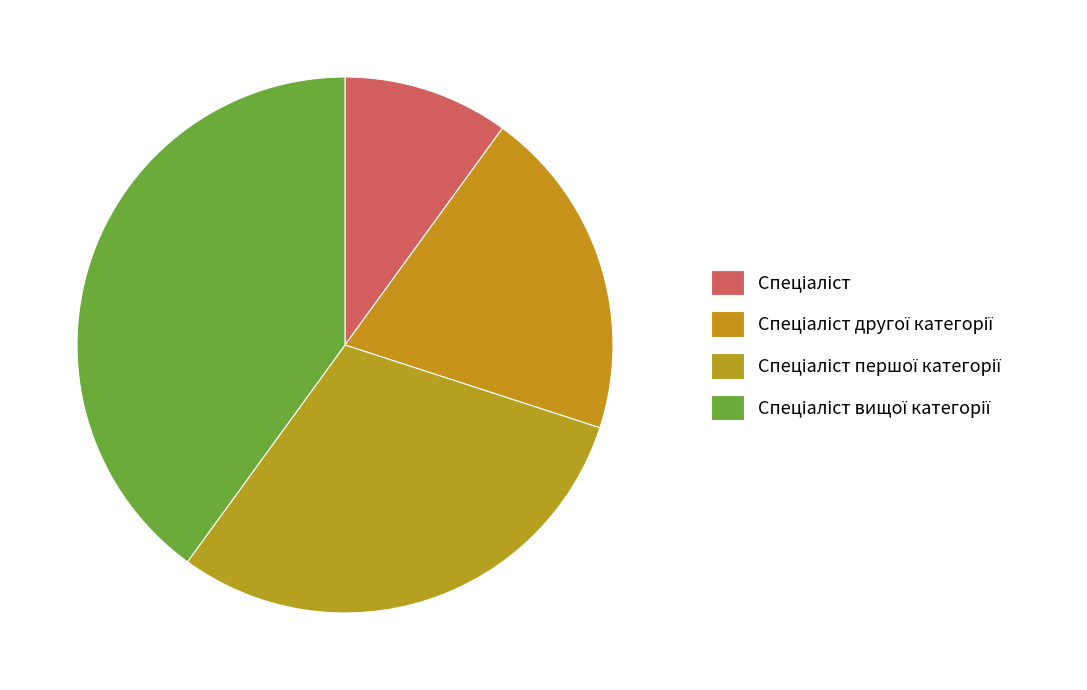

Which has a higher value, Спеціаліст другої категорії or Спеціаліст?

Спеціаліст другої категорії